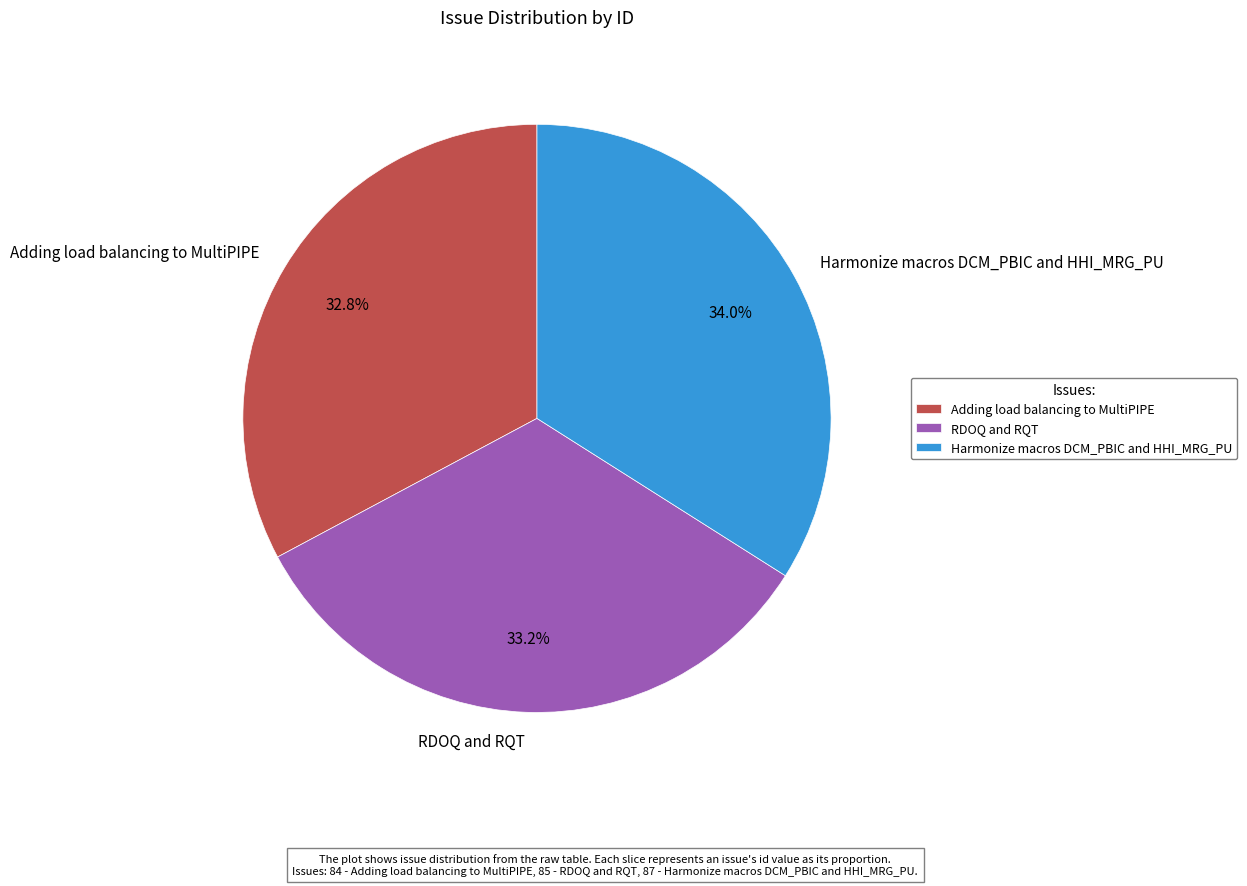

Which slice is the largest?

Harmonize macros DCM_PBIC and HHI_MRG_PU